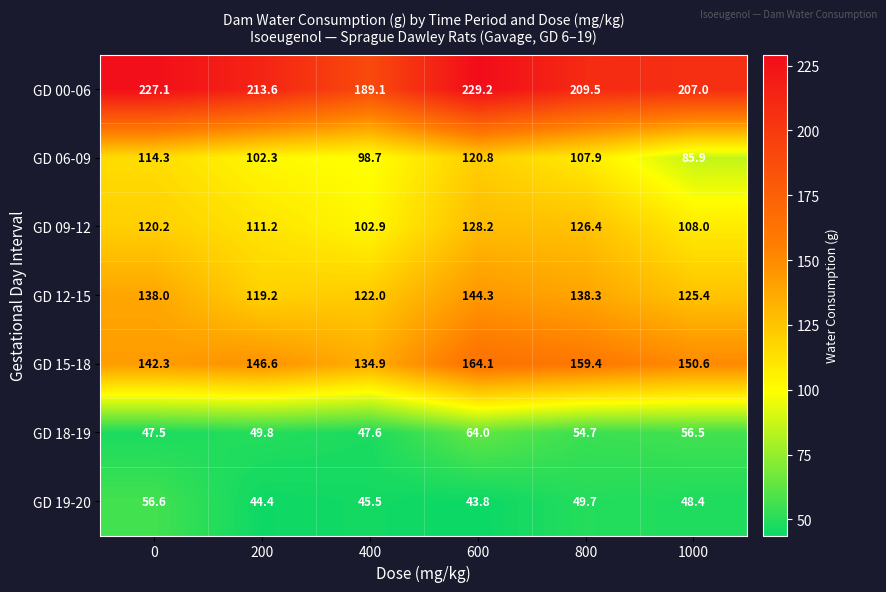

What is the average value of the GD 15-18 series?

149.7